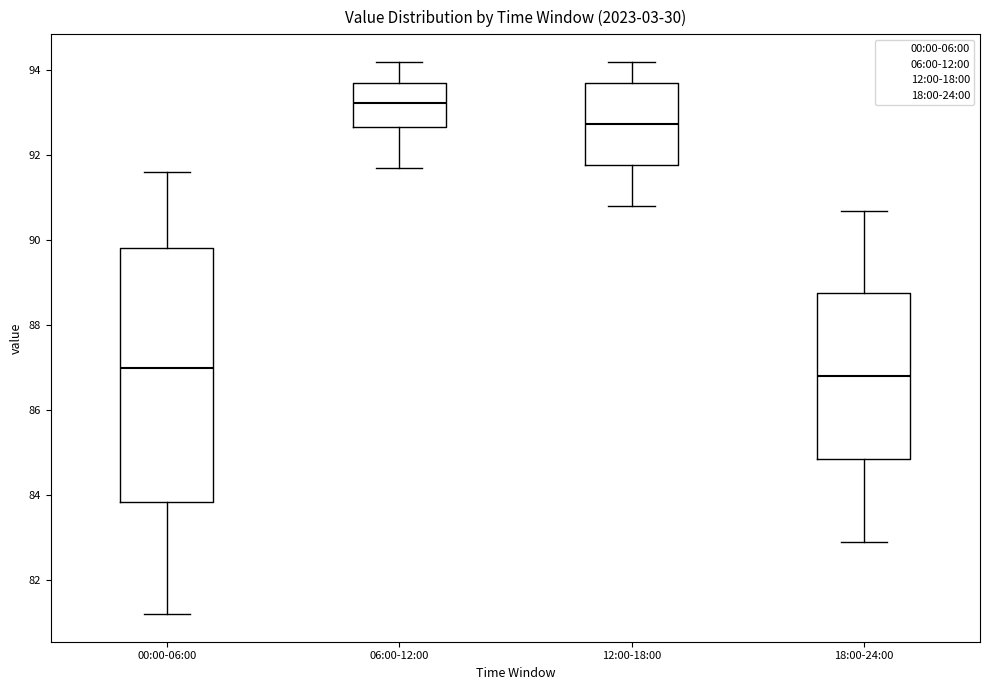

Reading left to right, read every box against the y-axis: the position of its median line, the range the box covers, and the ends of its whiskers. The values are not printed on the chart, so give them approximately, as read against the axis.

00:00-06:00: median 87.0, box 83.8 to 89.8, whiskers 81.2 to 91.6
06:00-12:00: median 93.2, box 92.6 to 93.8, whiskers 91.8 to 94.2
12:00-18:00: median 92.8, box 91.8 to 93.8, whiskers 90.8 to 94.2
18:00-24:00: median 86.8, box 84.8 to 88.8, whiskers 83.0 to 90.8